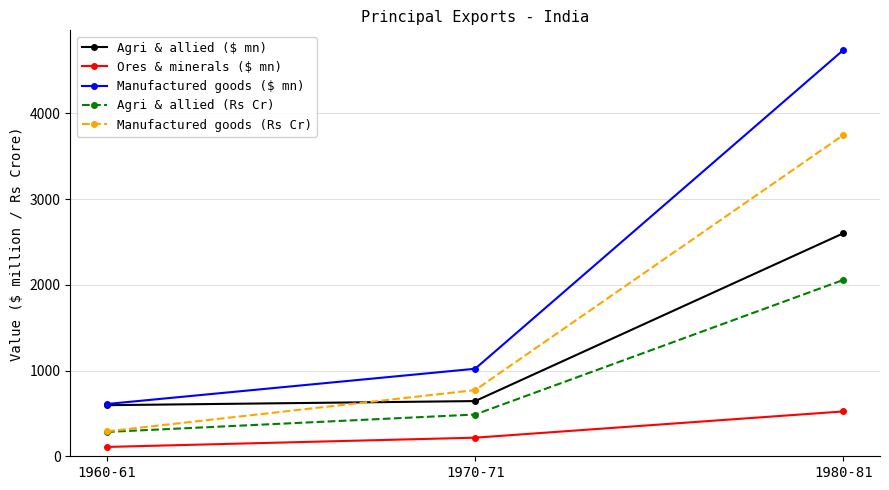

What is the spread (max minus min) of values at 1970-71?

804